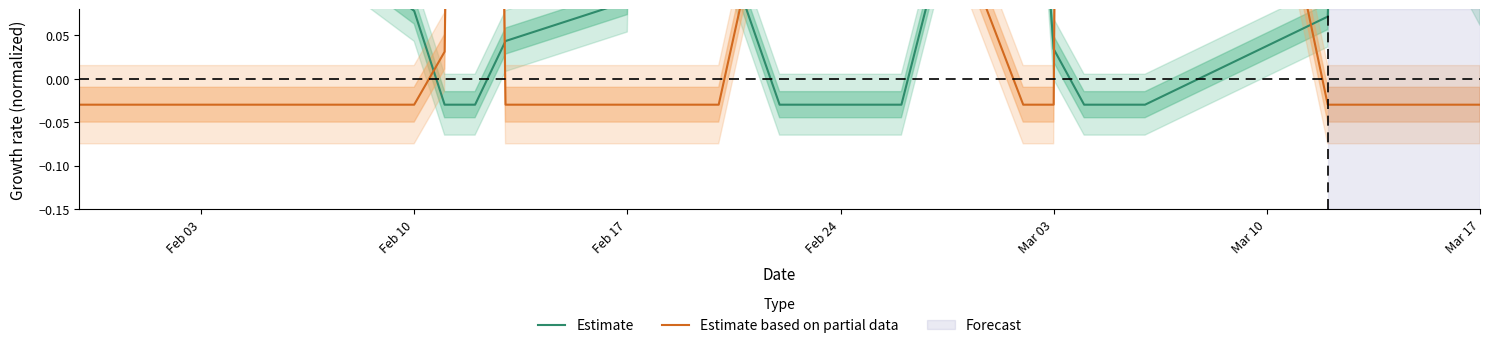

Which series has the largest total across all categories?

Estimate based on partial data